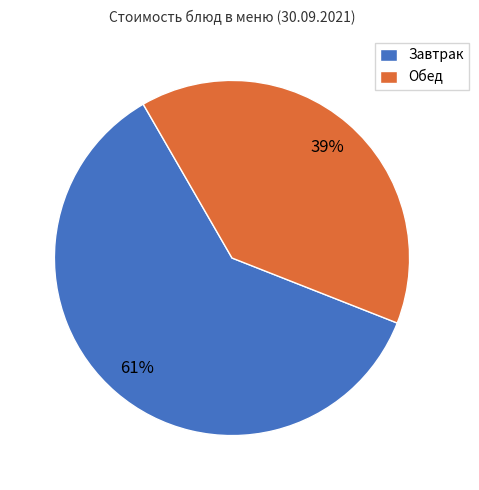

Count the number of slices in the pie.

2